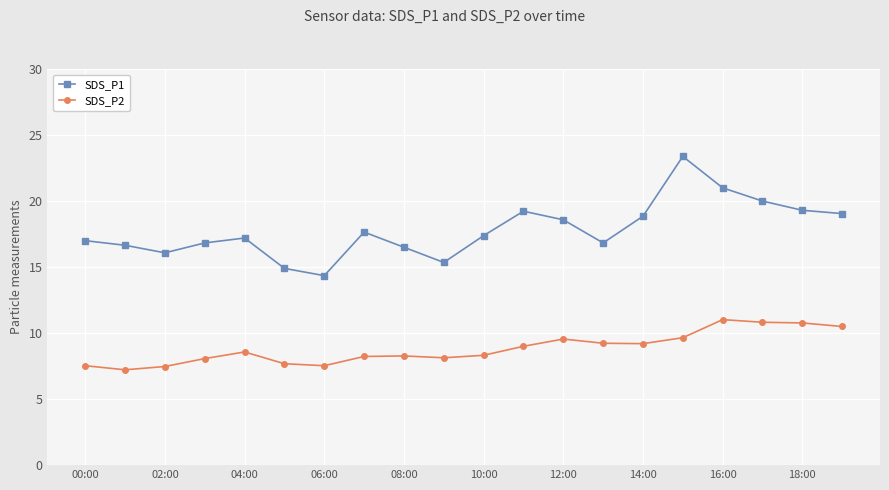

List the series in order of their peak value, highest first.

SDS_P1, SDS_P2